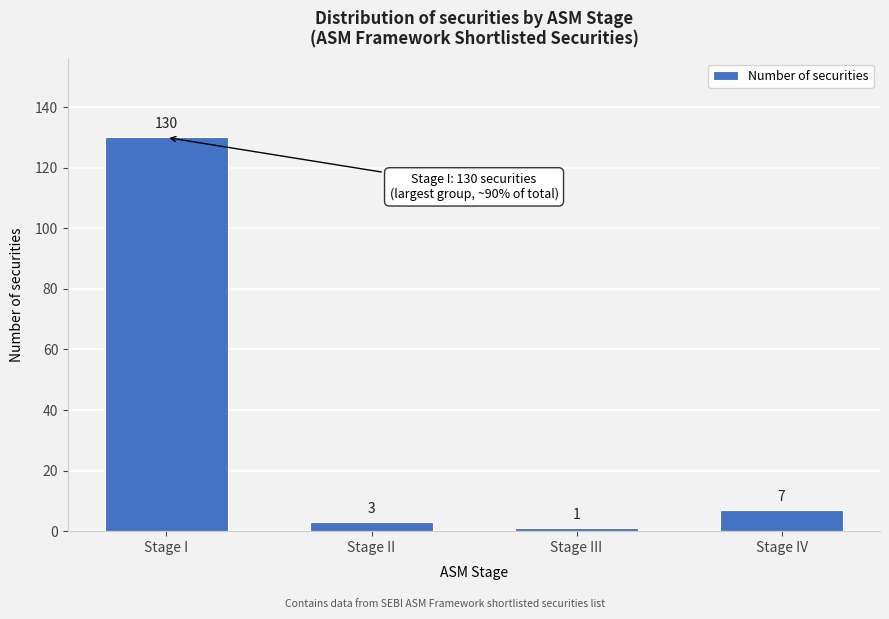

Reading left to right, what are all the values shown in this chart?

Stage I=130	Stage II=3	Stage III=1	Stage IV=7